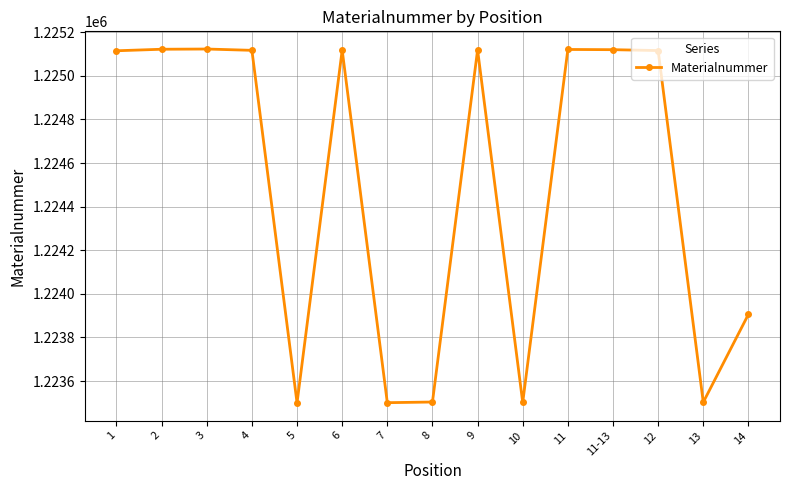

Where is the data nearest to the value 1224311?

14